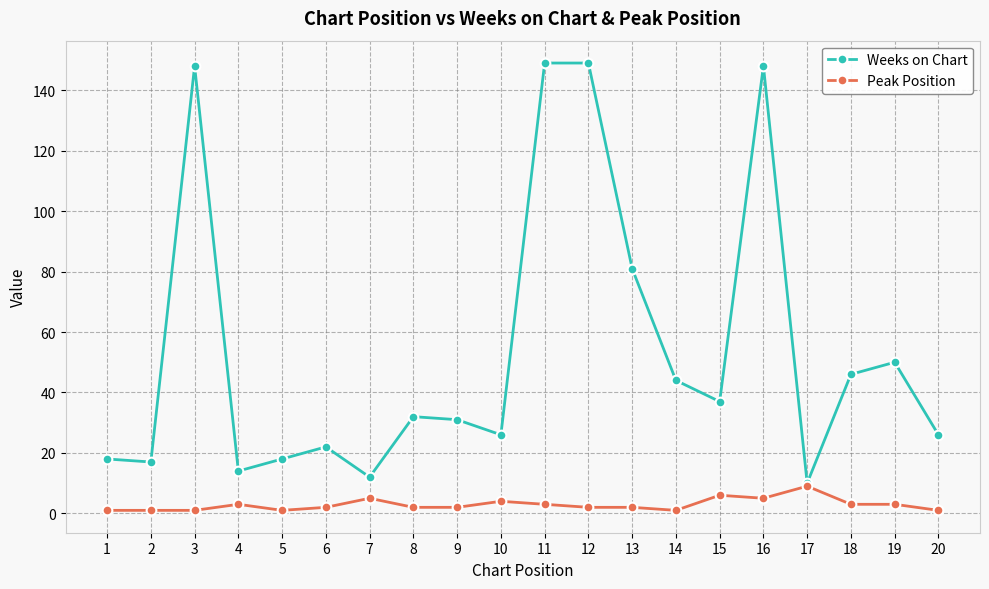

How many data points in Weeks on Chart are less than 32?

10